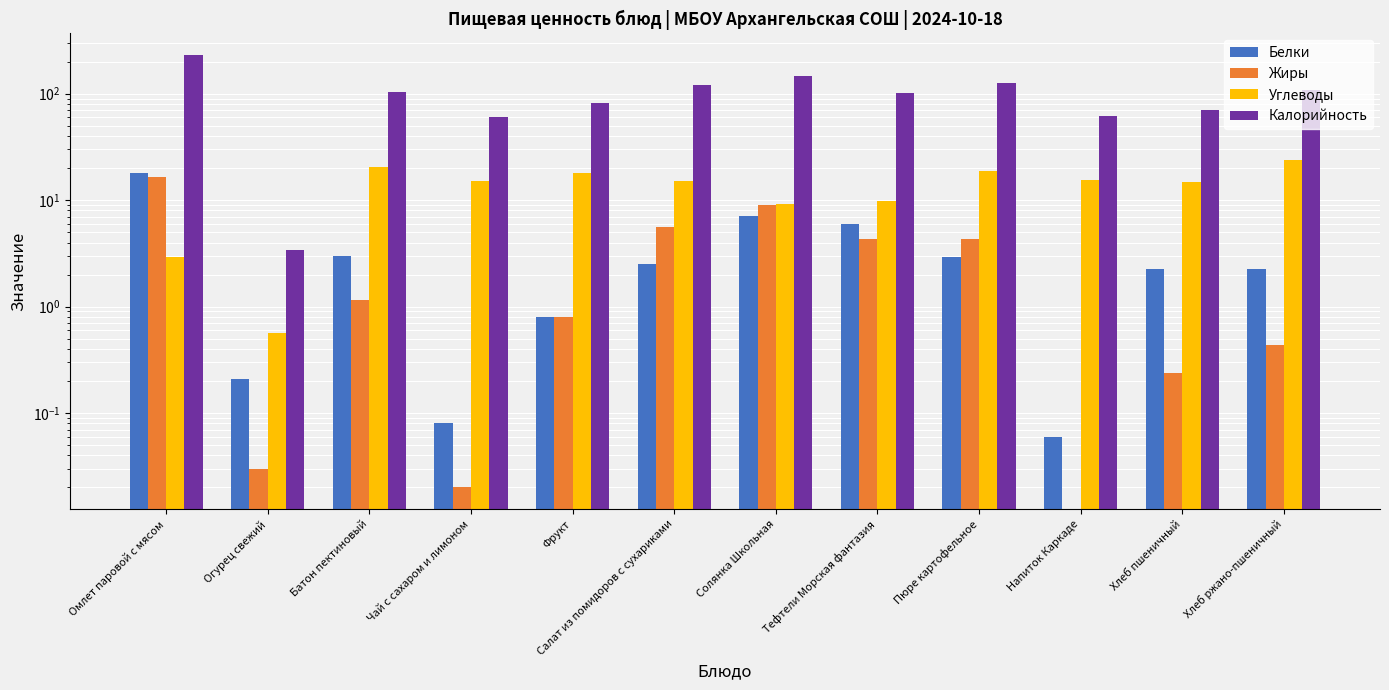

At which label does Жиры first exceed 1?

Омлет паровой с мясом